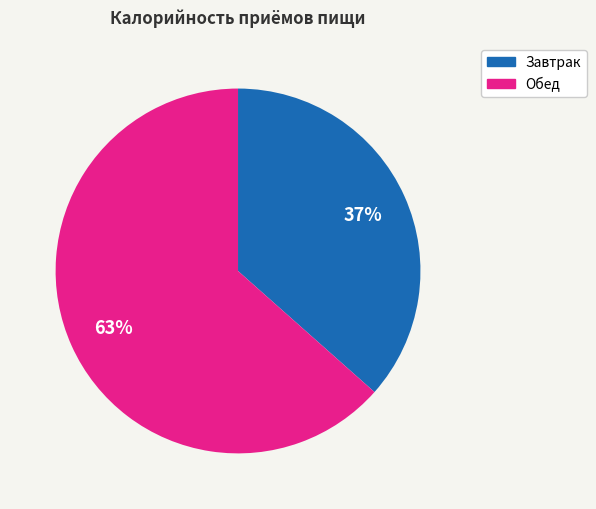

How many segments does this pie chart have?

2